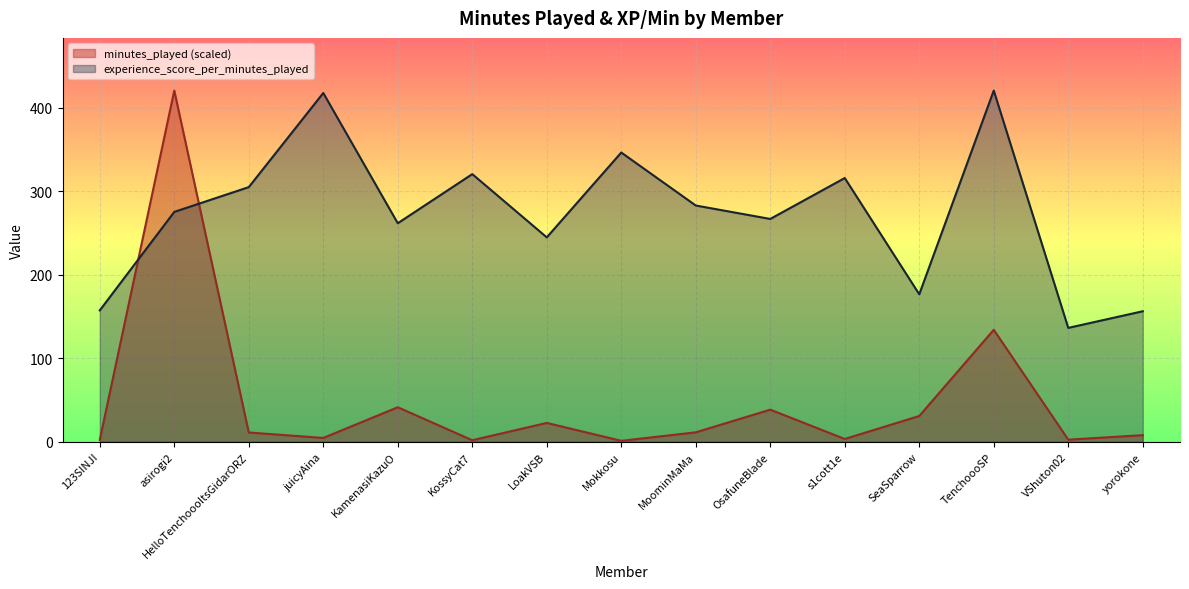

How many series are shown in this chart?

2